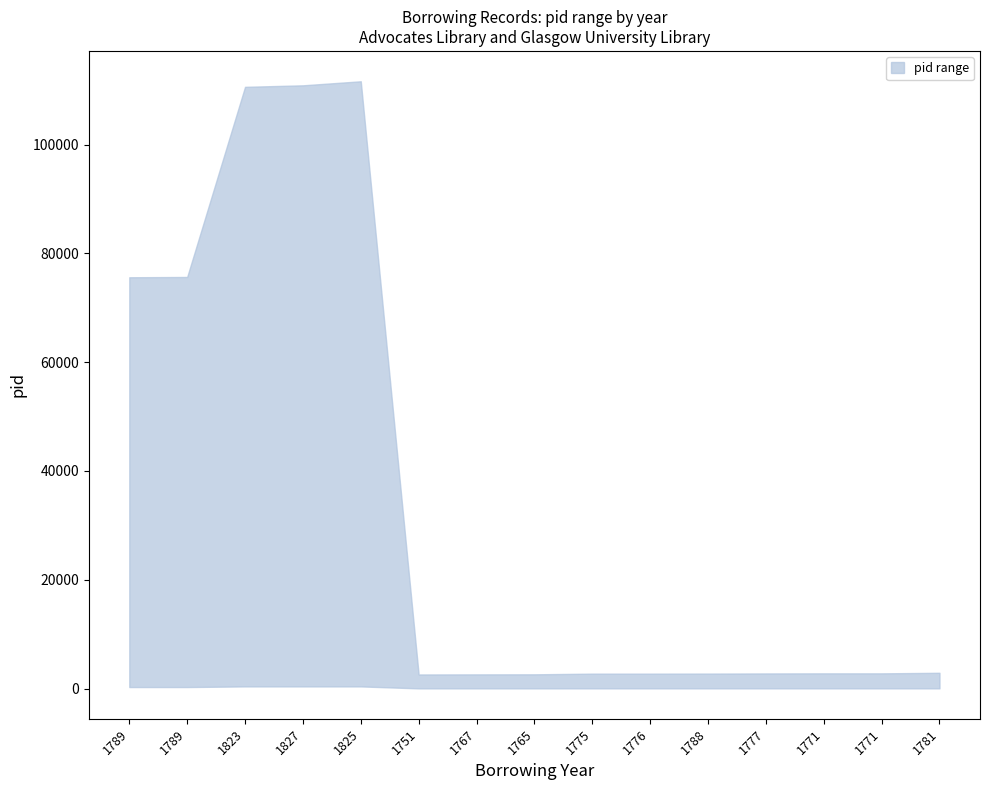

Where does the lower series first go above 28?

1789